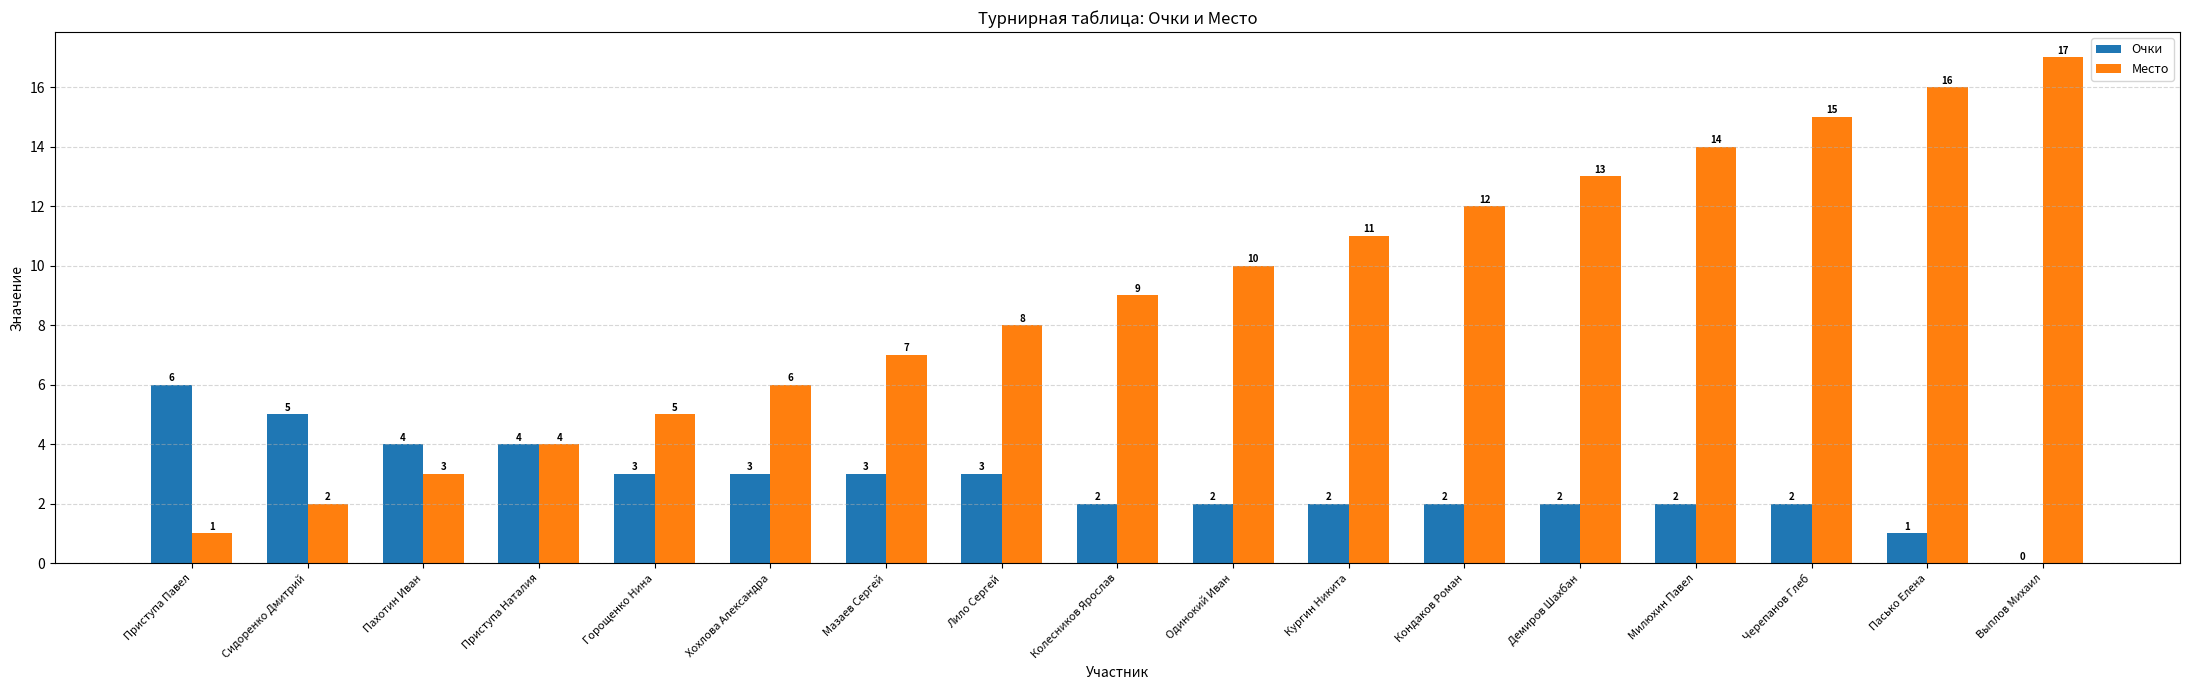

At which label is Место closest to 9?

Колесников Ярослав